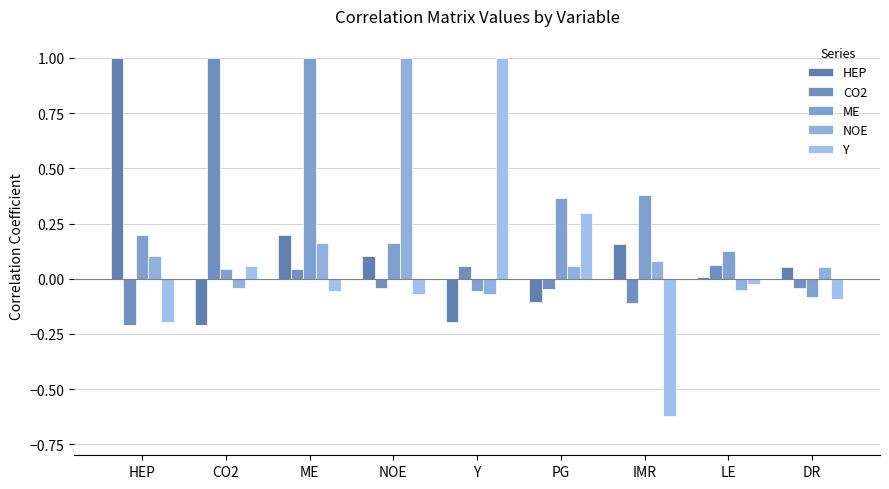

Which series has the largest total across all categories?

ME